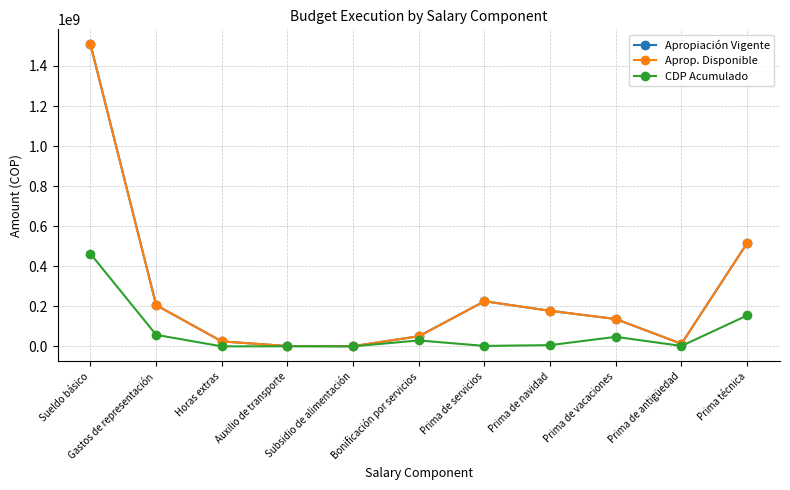

Does the chart have visible grid lines?

Yes